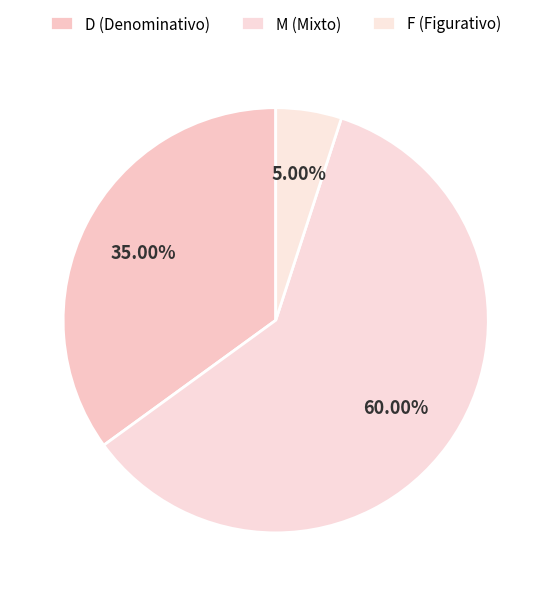

Which has a higher value, F or M?

M